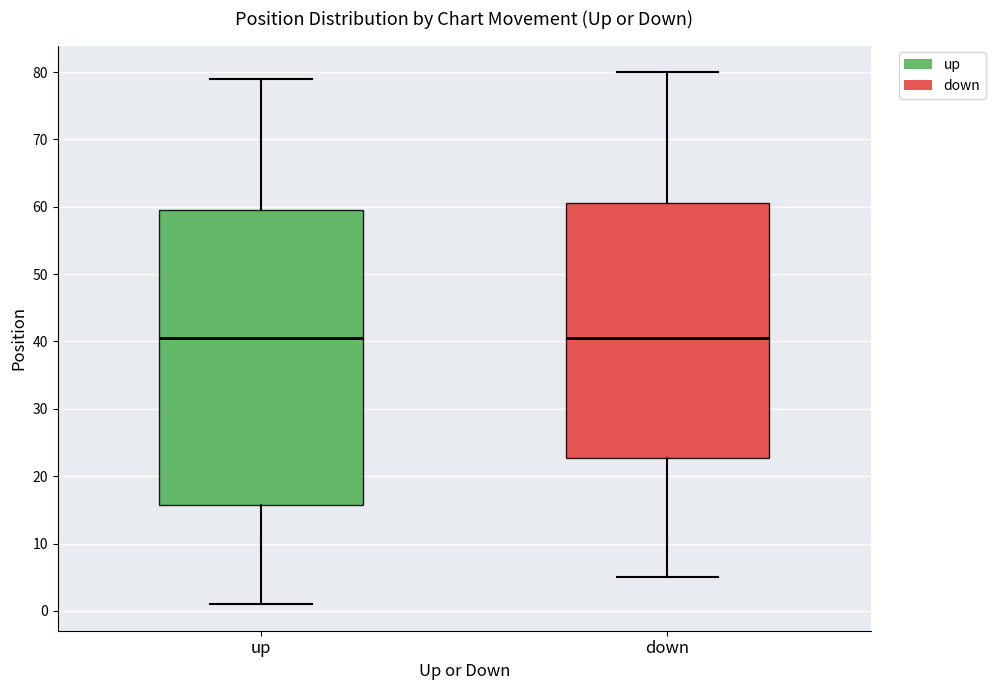

Reading left to right, transcribe this box plot: for each box, give where its median line is, the range the box spans, and where its two whiskers end, as read against the y-axis. The values are not printed on the chart, so give them approximately, as read against the axis.

up: median 41, box 16 to 60, whiskers 1 to 79
down: median 41, box 23 to 61, whiskers 5 to 80